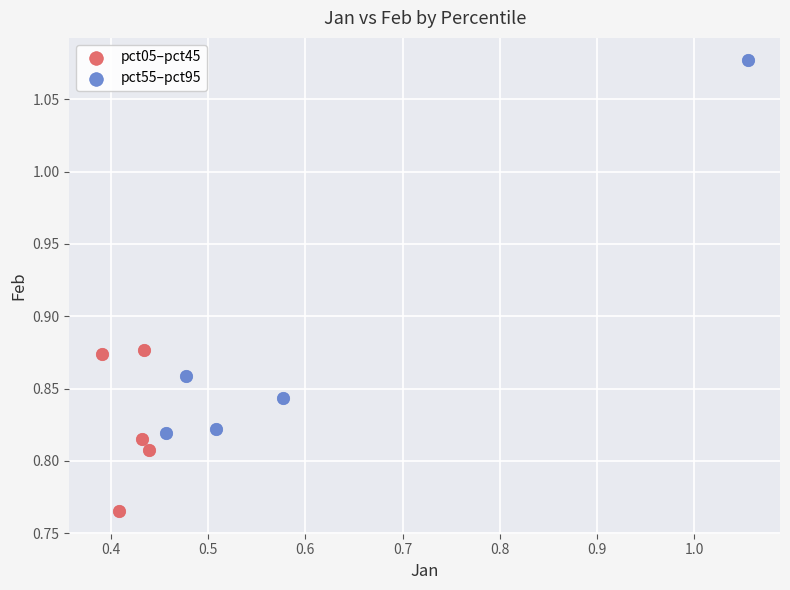

What are all the series names shown in the legend?

pct05–pct45, pct55–pct95